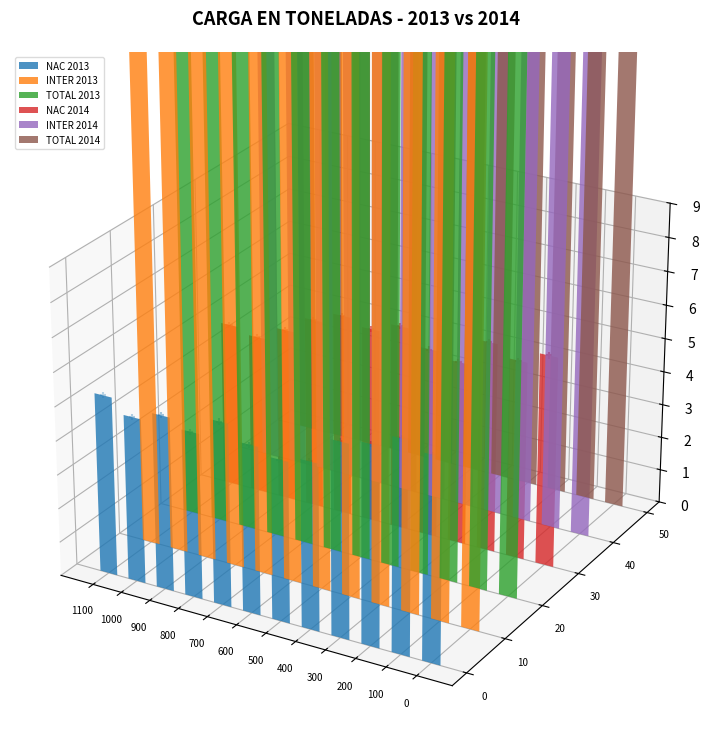

At how many categories does at least one series exceed 0?

12